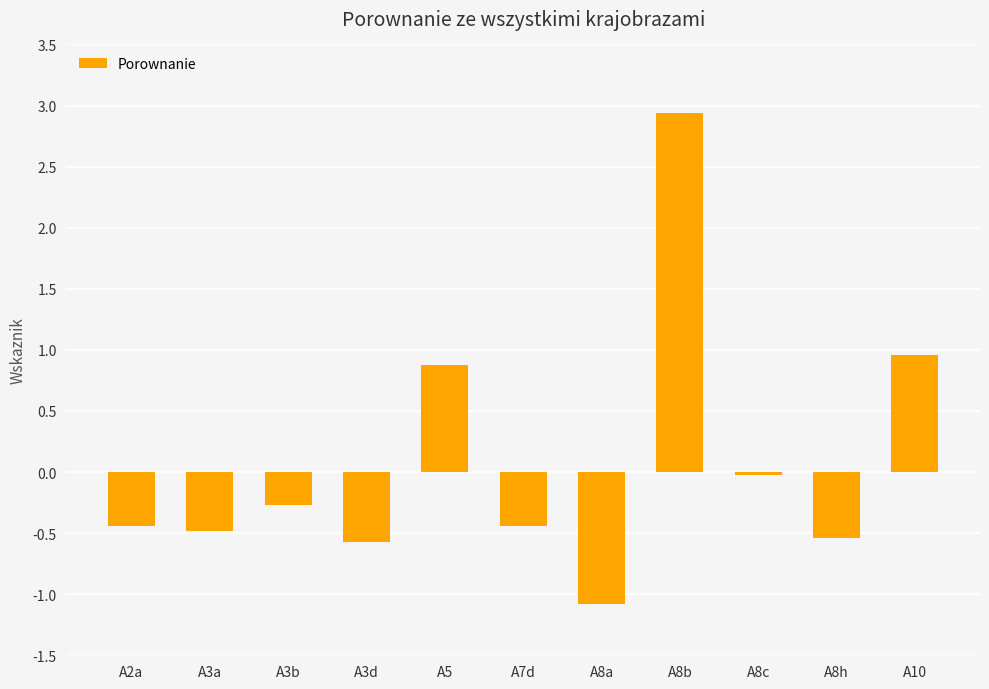

How many values are below 0?

8